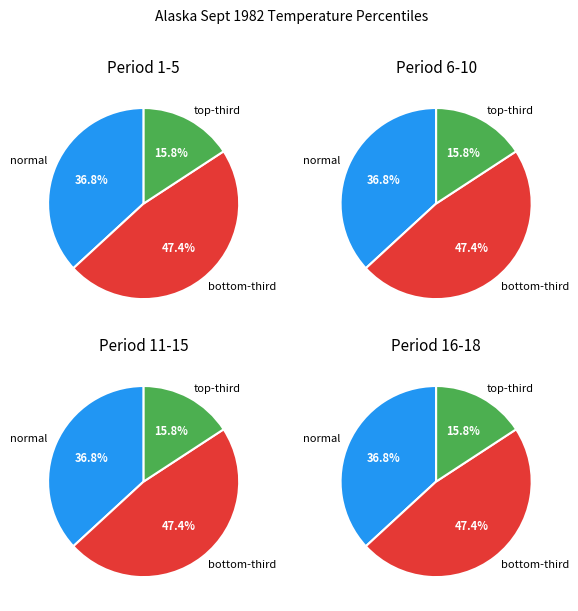

To the nearest percent, what is the difference between the largest and smallest slice percentages?

32%